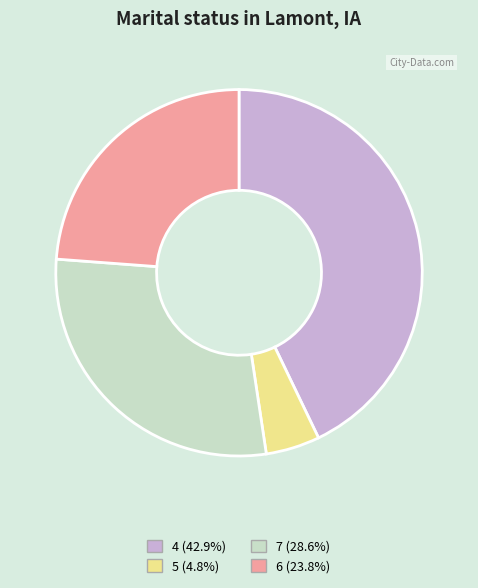

Is there any slice that represents more than half of the pie?

No